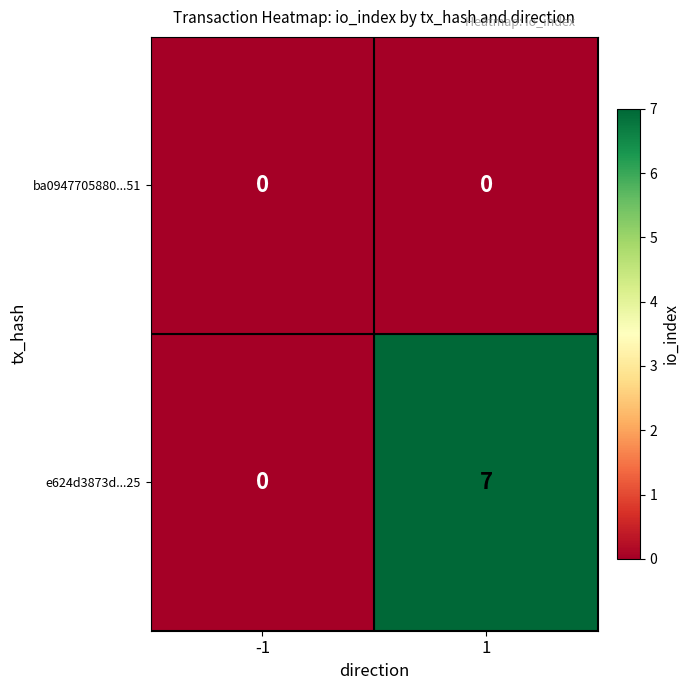

Reading left to right, what are all the values shown in this chart?

ba0947705880...51: -1=0	1=0
e624d3873d...25: -1=0	1=7